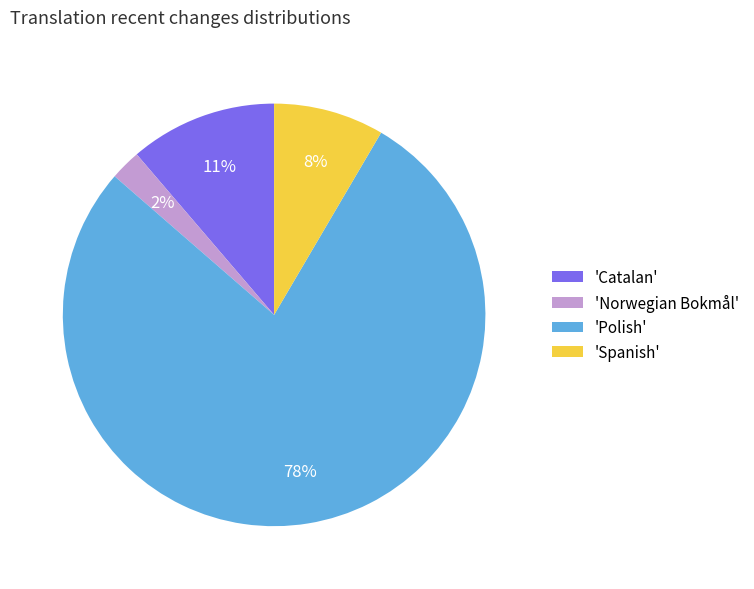

Which category has the biggest portion of the pie?

'Polish'